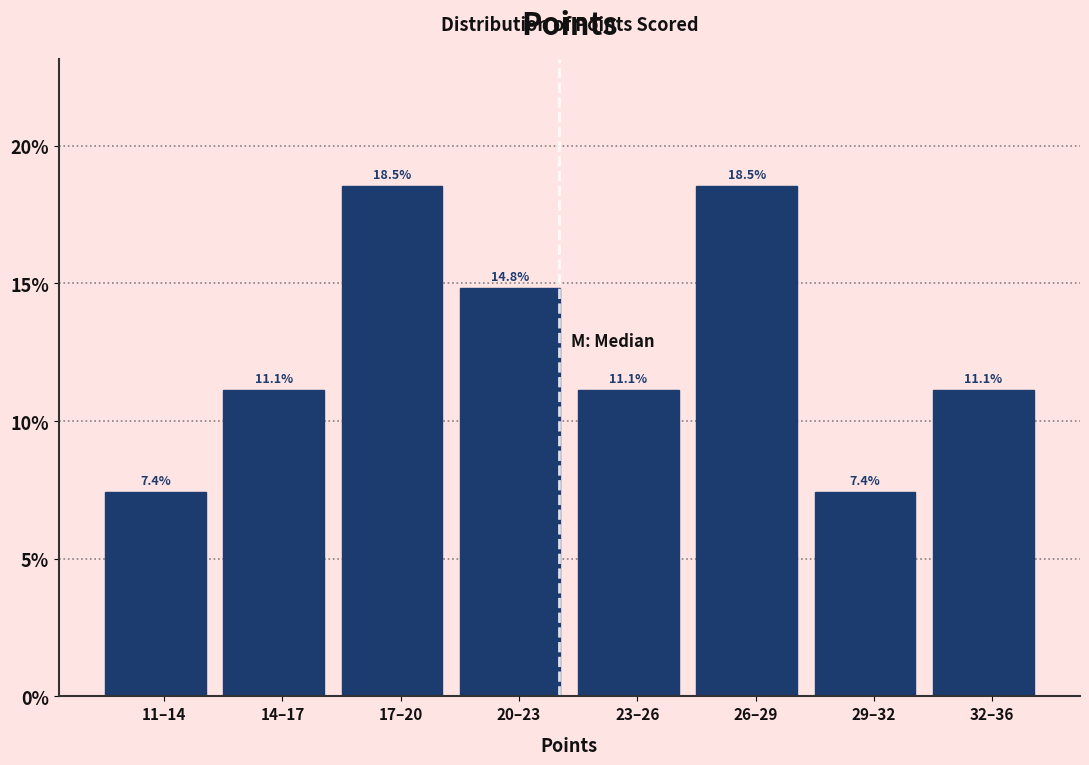

Reading left to right, transcribe all the data shown in this chart.

7.4	11.1	18.5	14.8	11.1	18.5	7.4	11.1